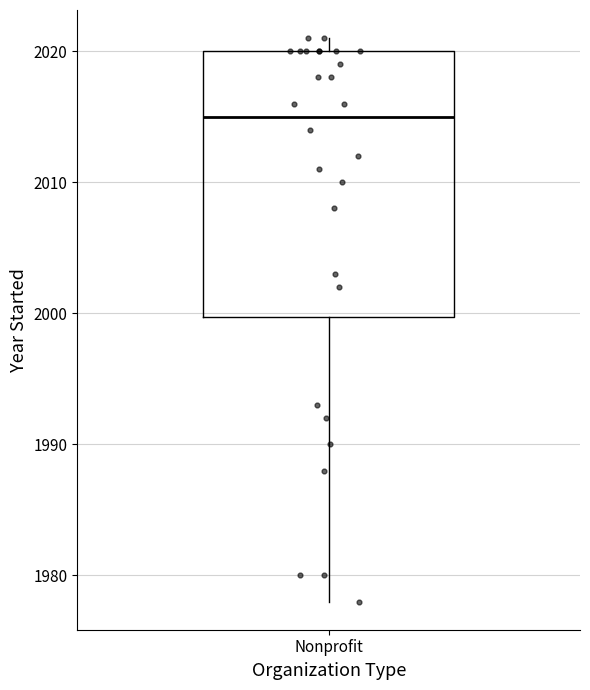

Transcribe this box plot: give where the median line is, the range the box spans, and where the two whiskers end, as read against the y-axis. The values are not printed on the chart, so give them approximately, as read against the axis.

median 2015, box 2000 to 2020, whiskers 1978 to 2021